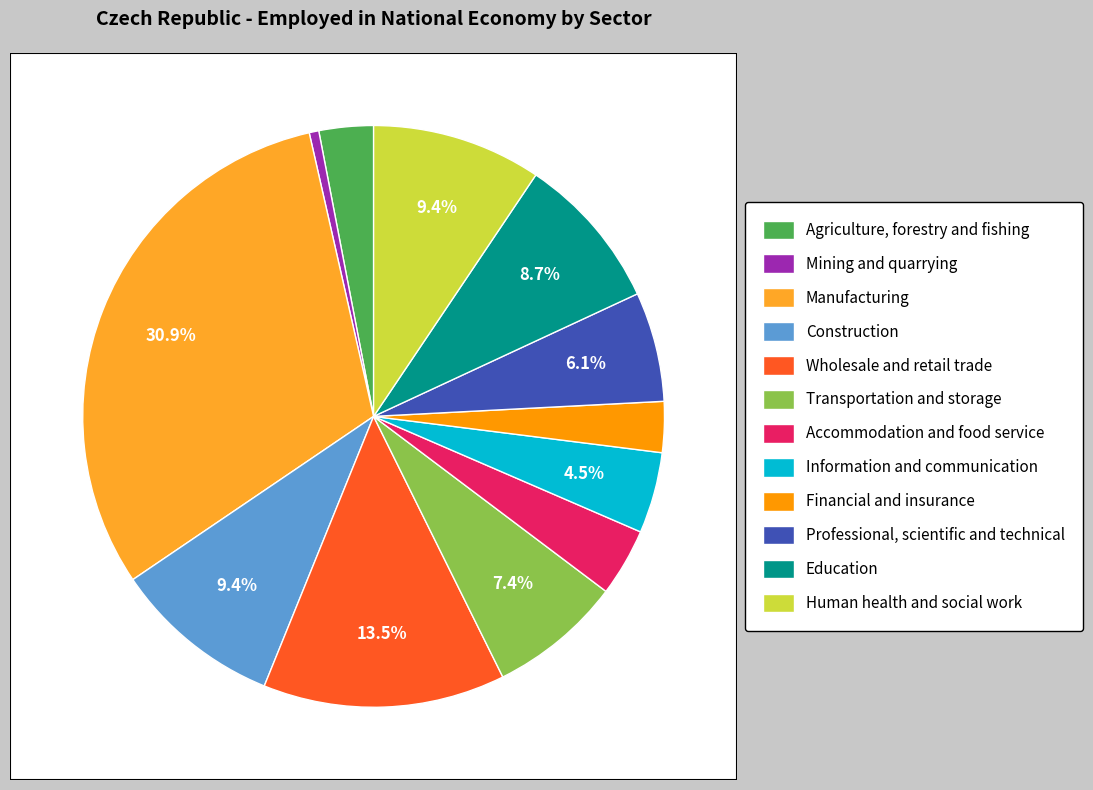

To the nearest percent, what is the combined percentage of Information and communication and Construction?

14%